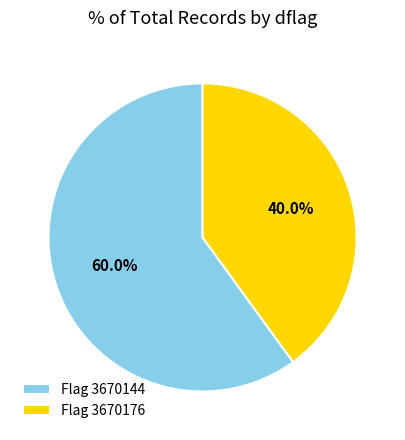

Between Flag 3670144 and Flag 3670176, which is larger?

Flag 3670144